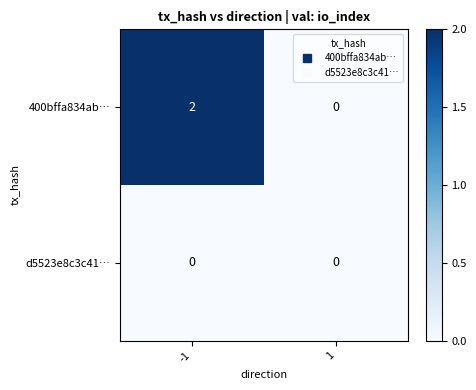

List the series in order of their peak value, highest first.

400bffa834ab…, d5523e8c3c41…